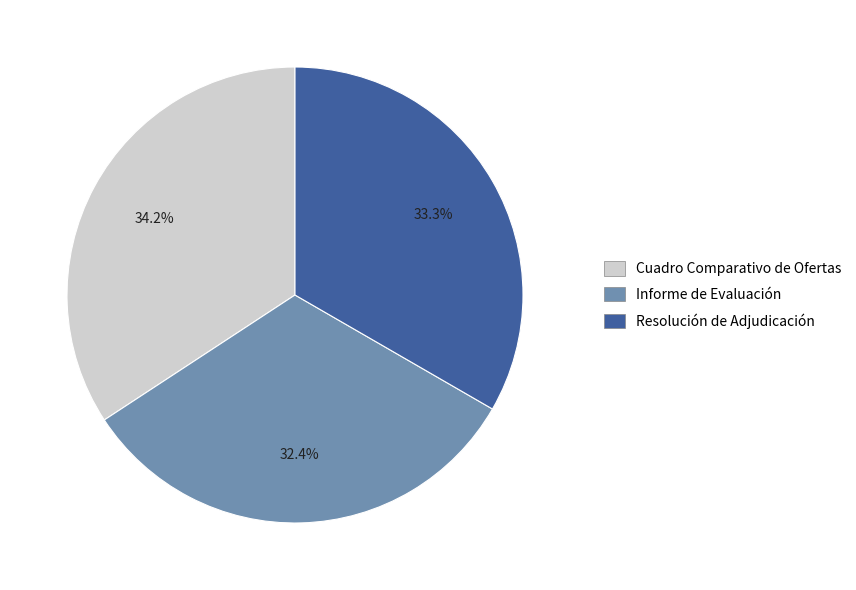

Approximately how many times larger is the value at Informe de Evaluación compared to Cuadro Comparativo de Ofertas?

0.9